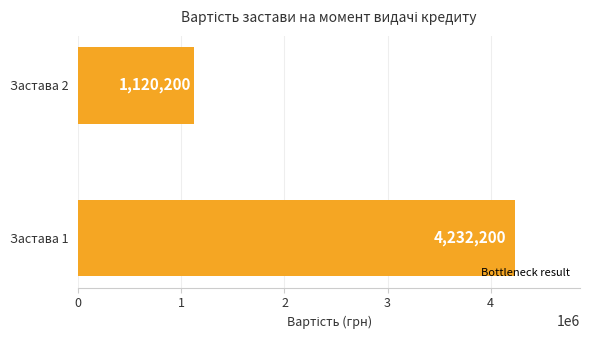

What is the maximum value shown in the chart?

4232200